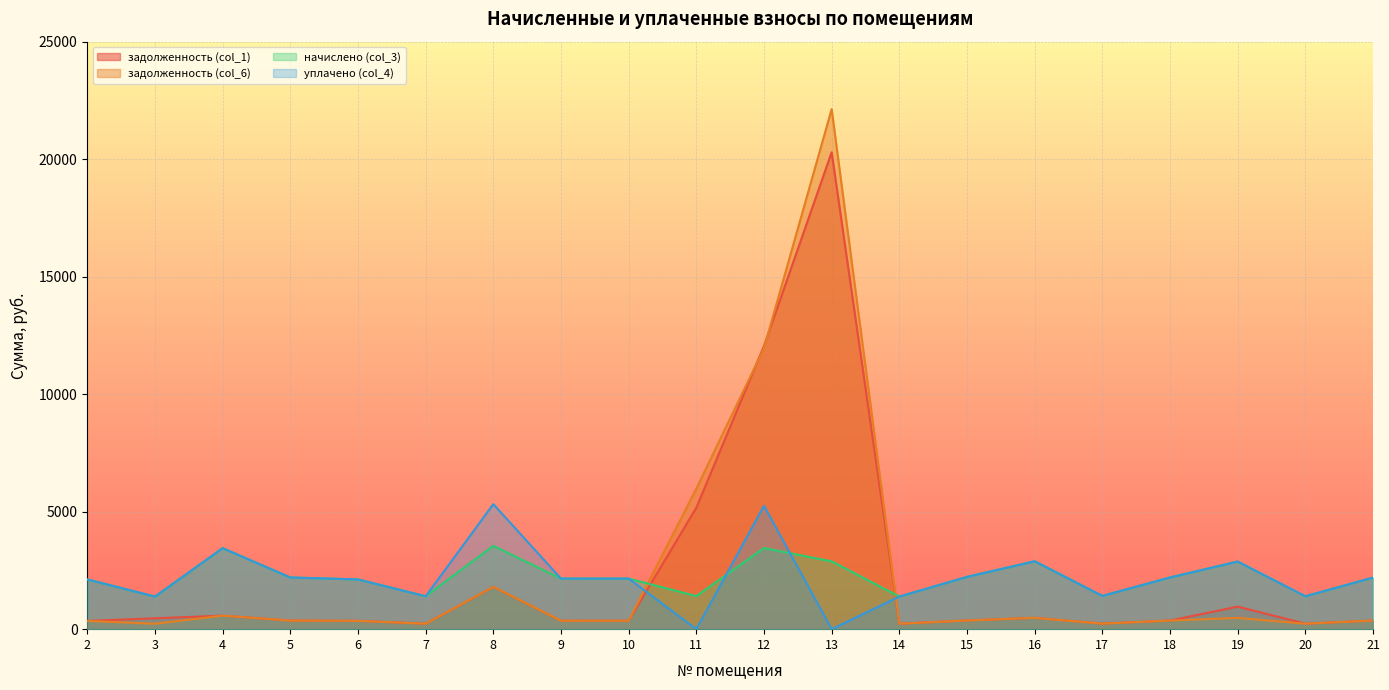

Read the начислено (col_3) value at 20.

1399.7